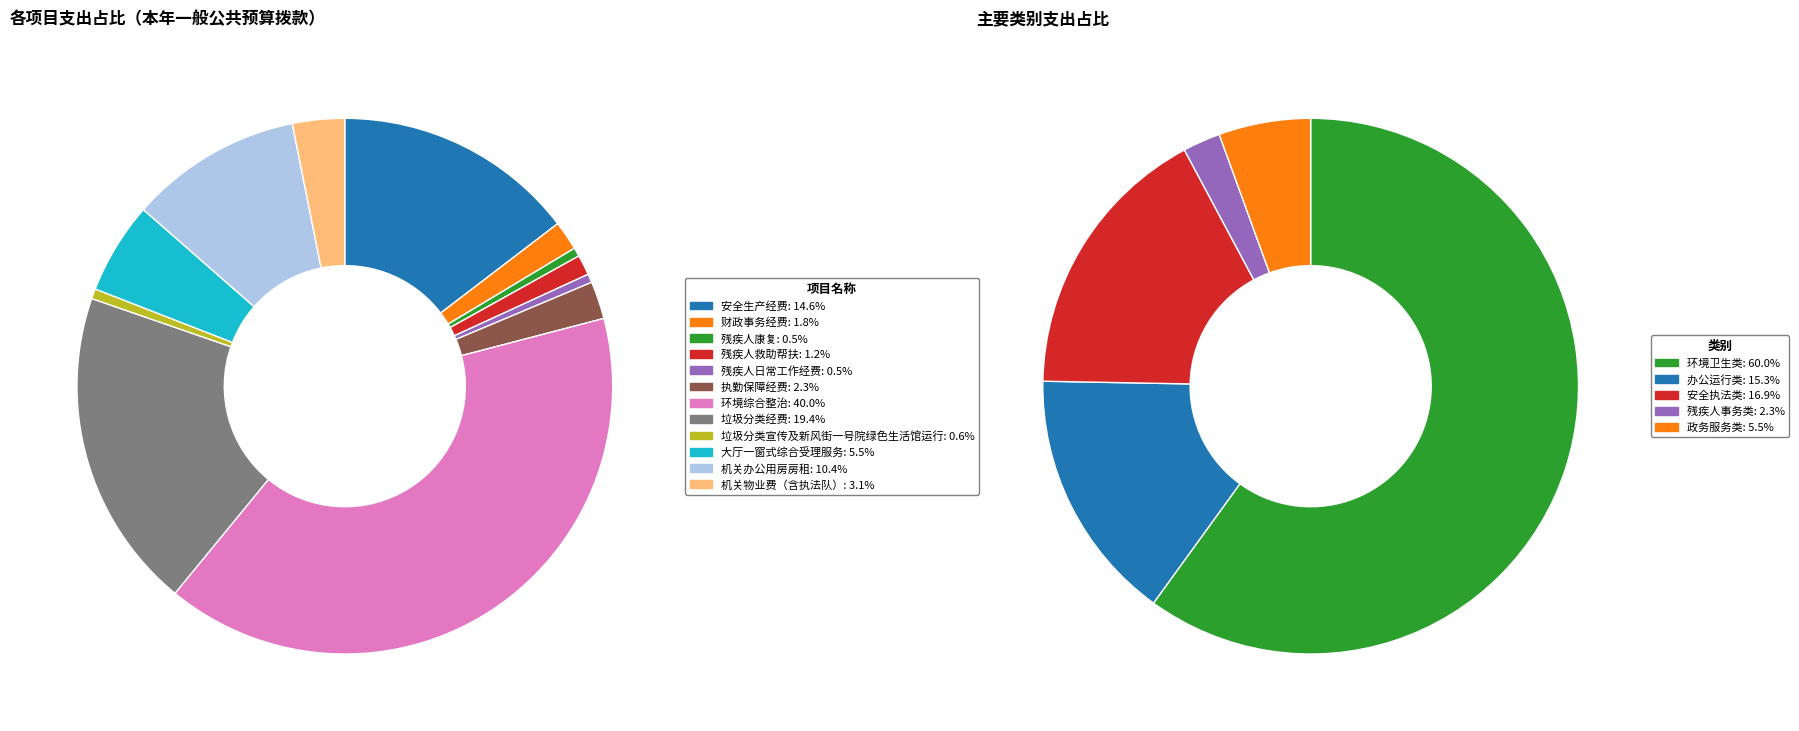

To the nearest percent, what portion does 垃圾分类经费 represent?

19%